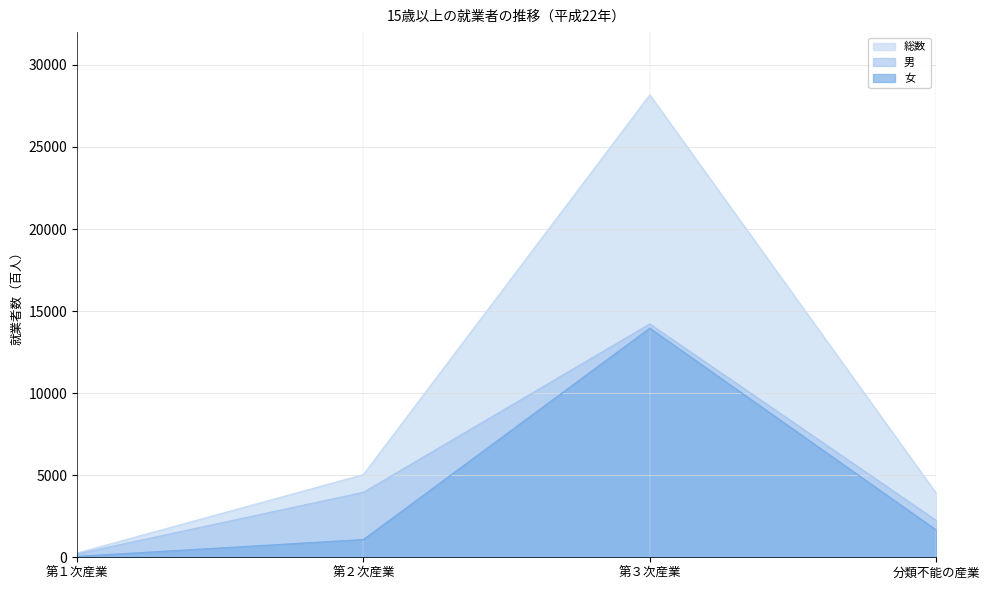

The 総数 series shows 136 at 第１次産業. True or false?

False